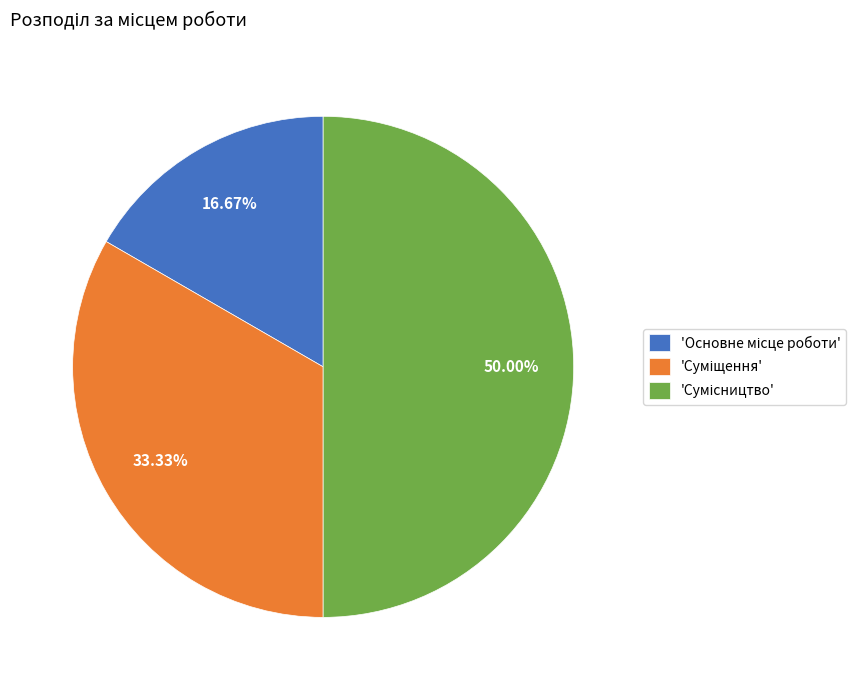

Count the number of slices in the pie.

3